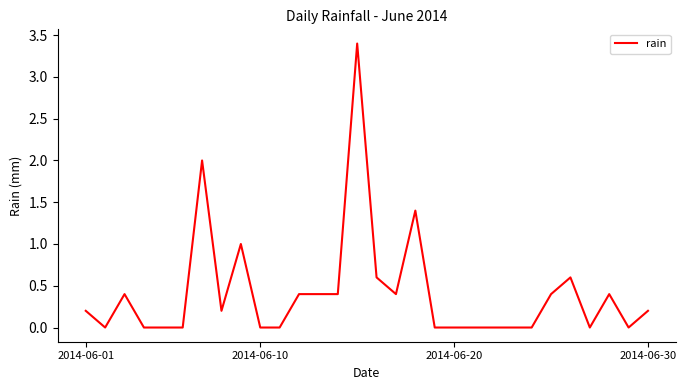

True or false: the data has more than 0 interior local peaks.

True